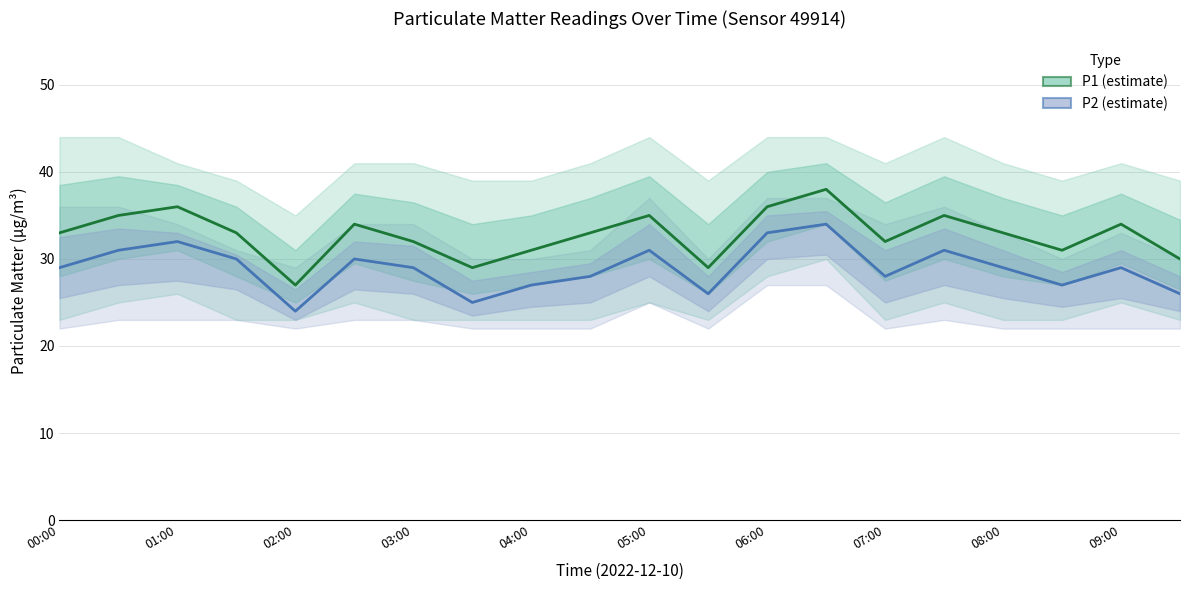

How many data points in P1 are less than 33?

8